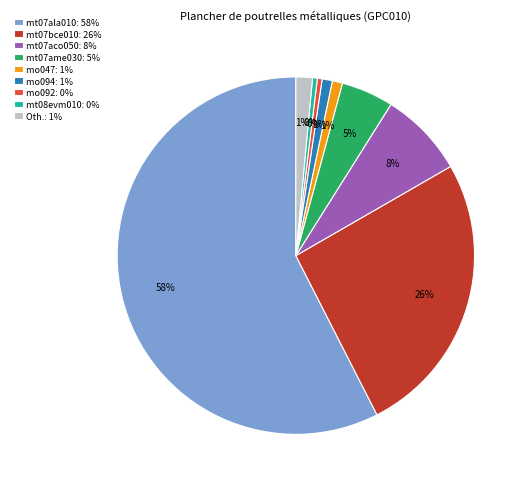

Which slice is the largest?

mt07ala010: 58%